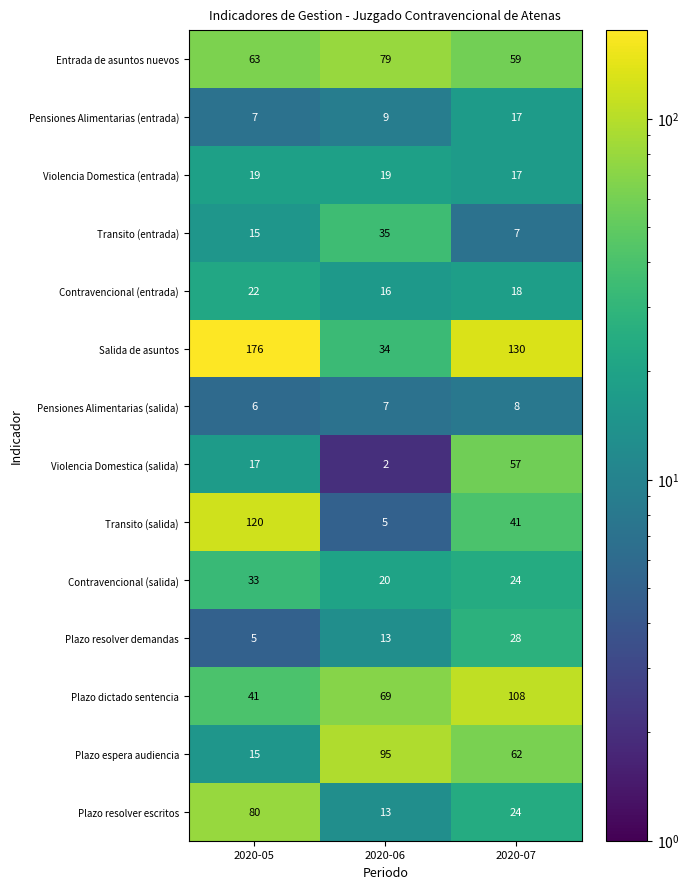

Which series has the widest spread of values?

Salida de asuntos